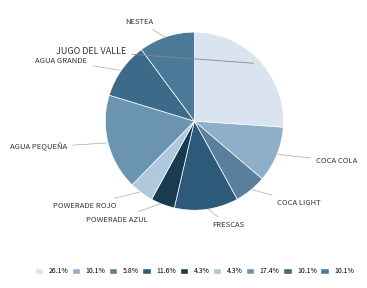

Count the number of slices in the pie.

9